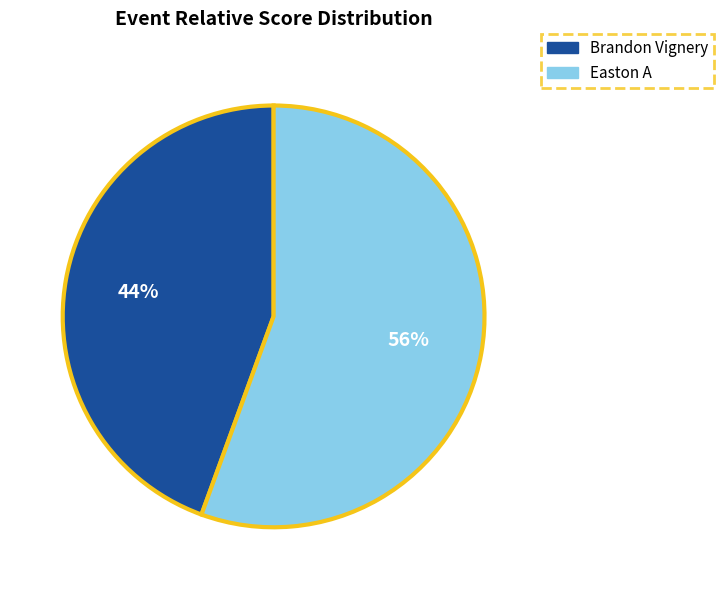

True or false: Easton A accounts for 65% of the total.

False